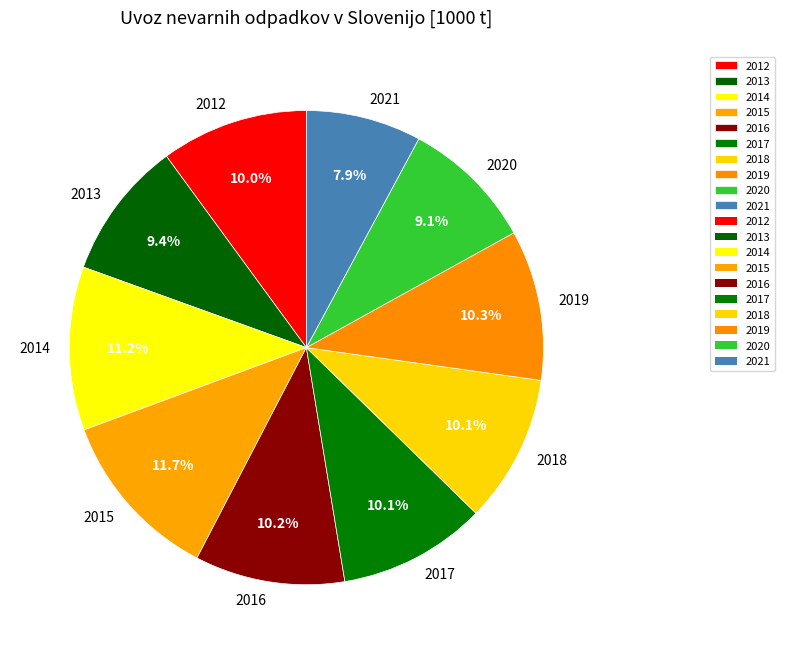

What portion of the pie excludes 2012?

90.0%